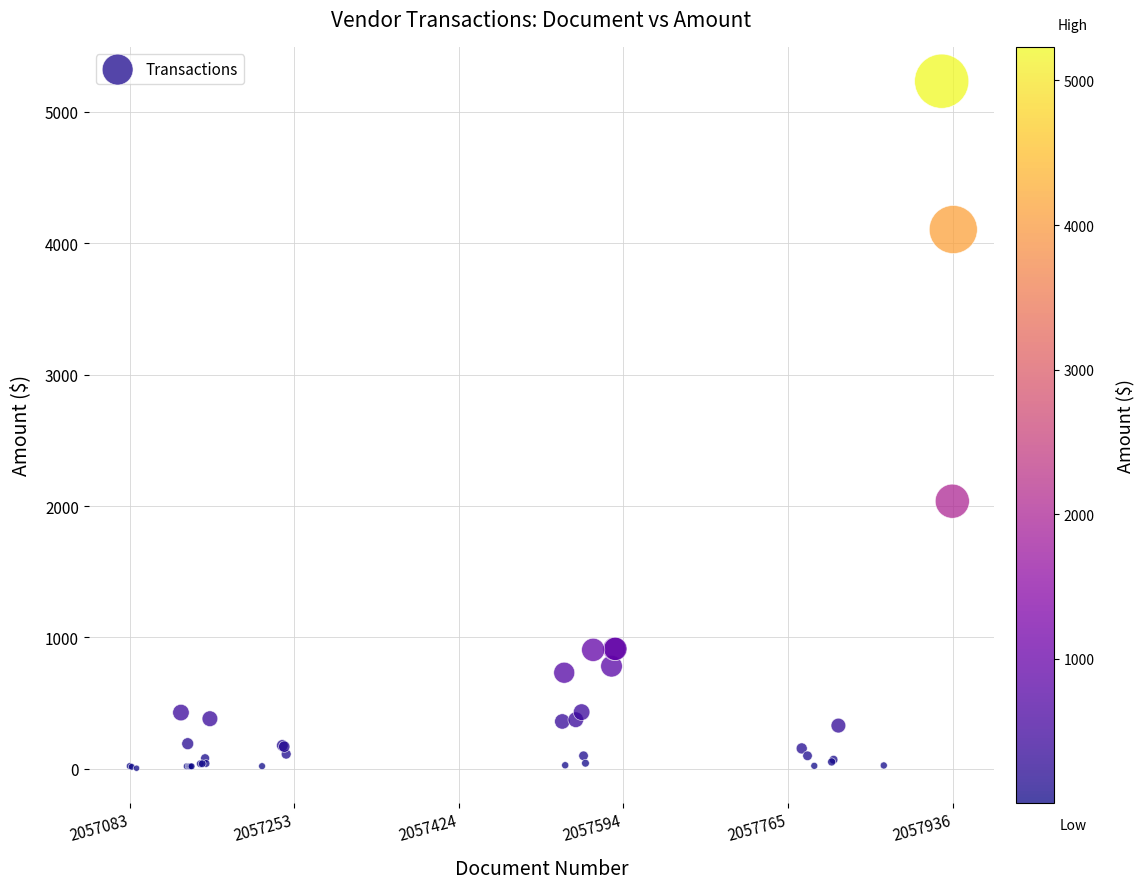

What Y value in the scatter plot is closest to 2618?

2037.0